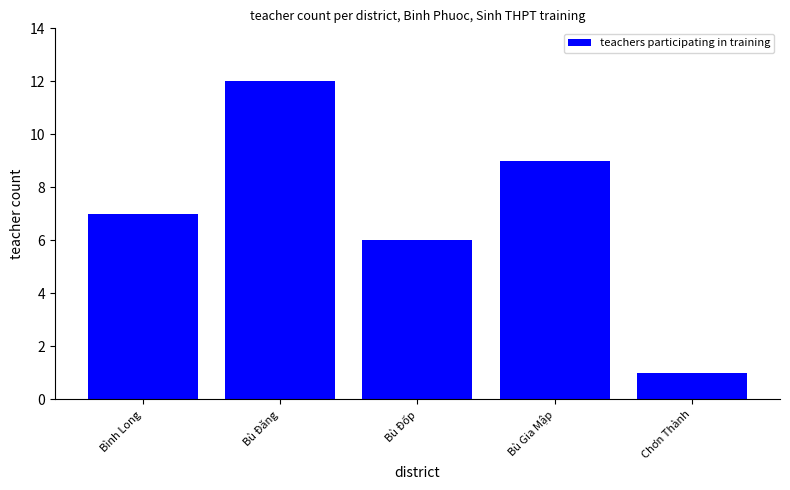

The chart shows a value of 2 at Bình Long. True or false?

False